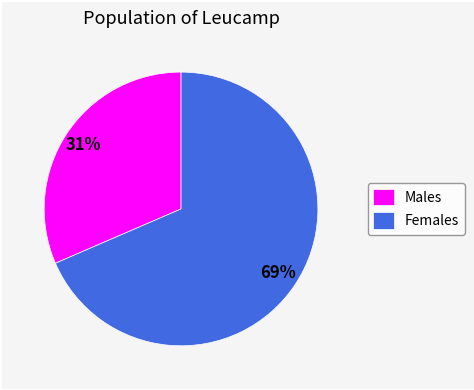

How many segments does this pie chart have?

2